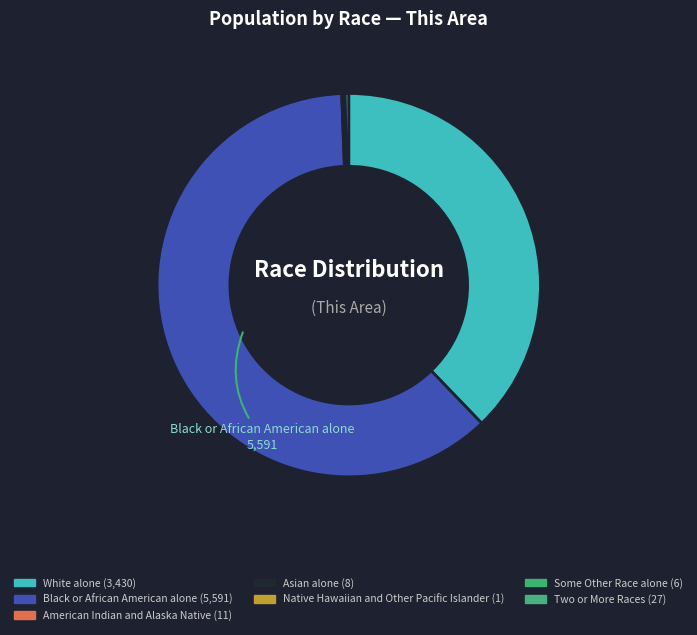

Is it true that Some Other Race alone is 1% of the pie?

False